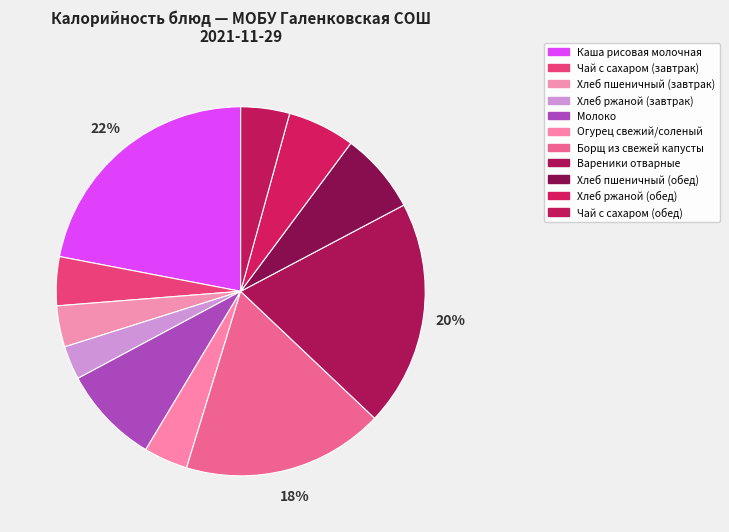

How many segments does this pie chart have?

11